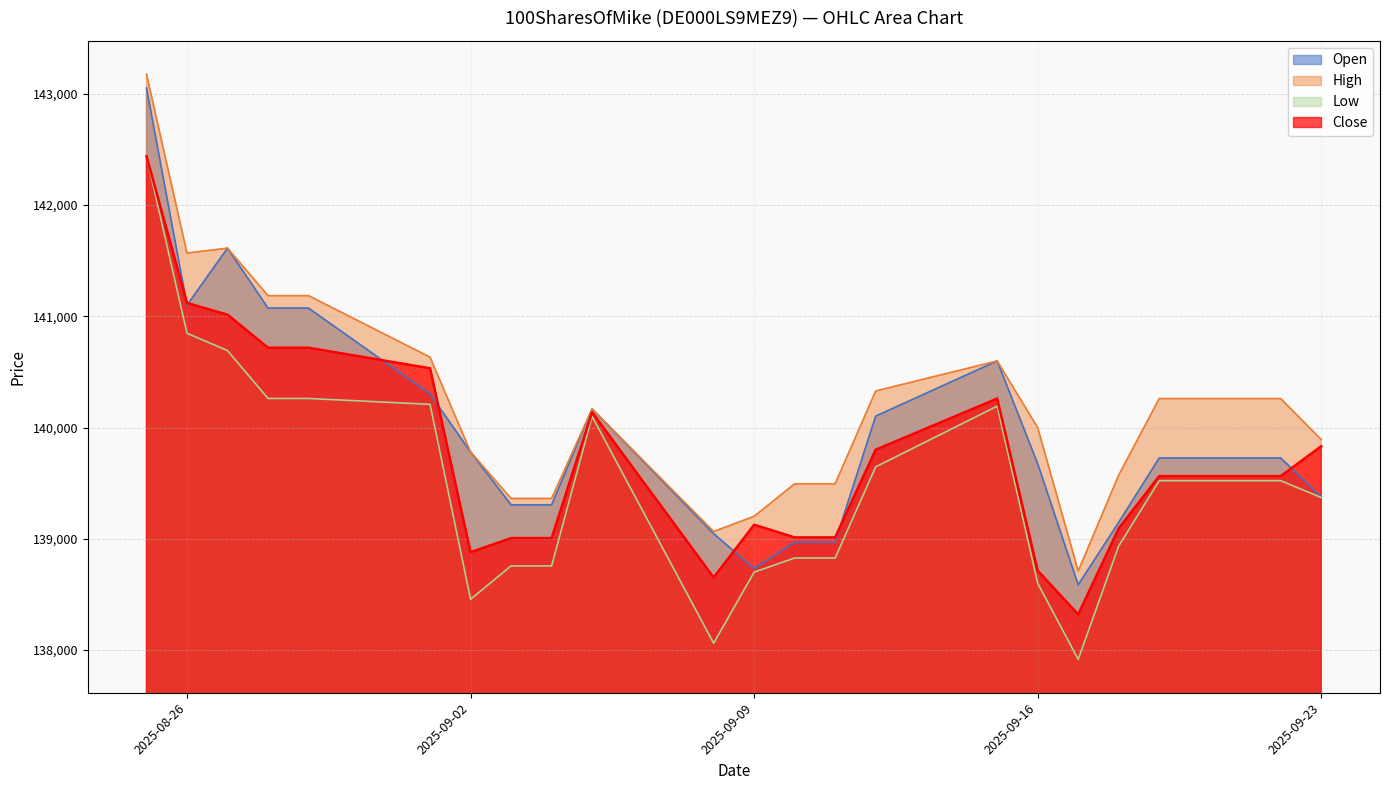

Does the chart have visible grid lines?

Yes